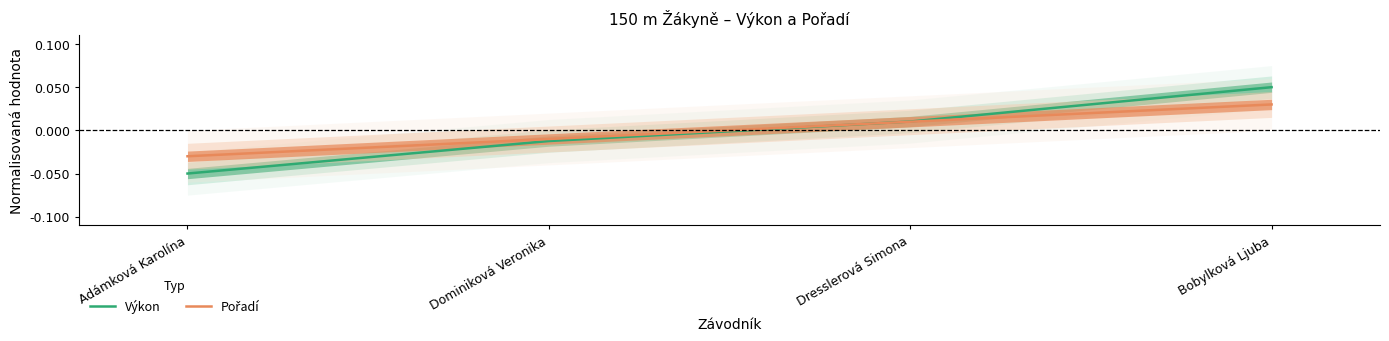

Which series has the largest range (max minus min)?

Výkon